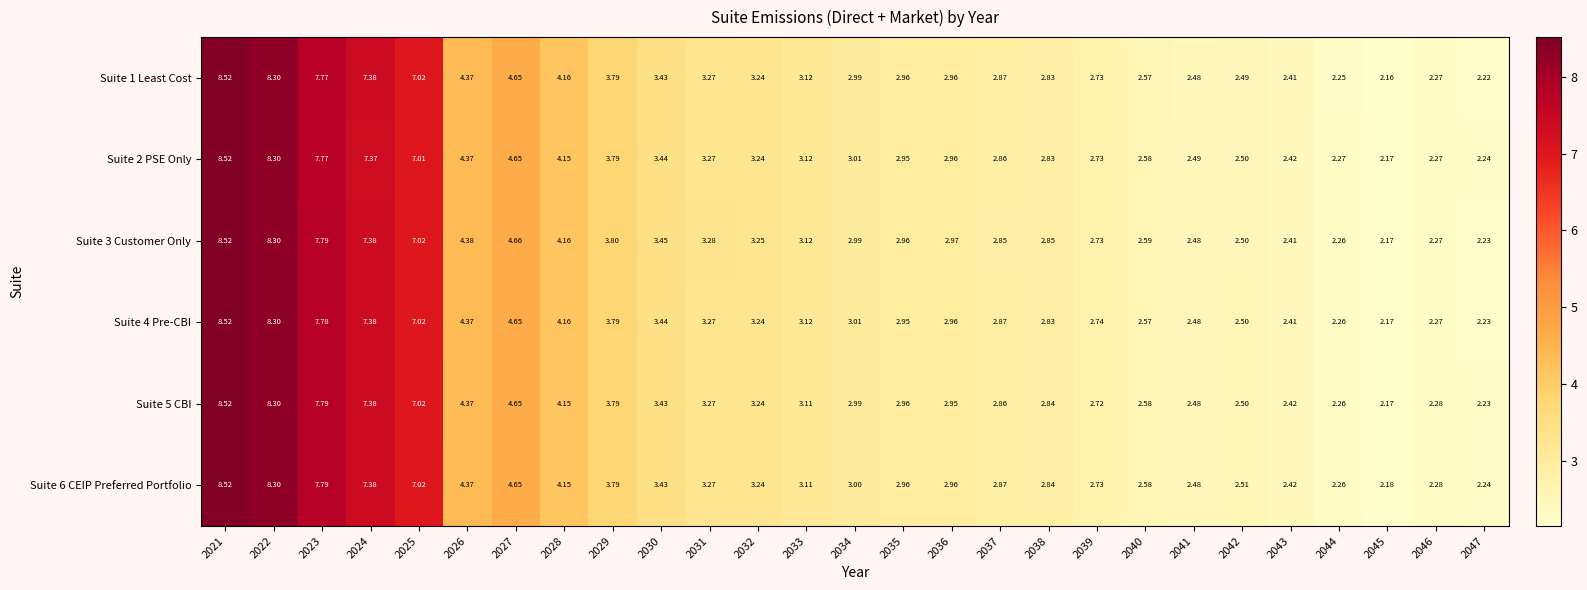

How many distinct data groups are displayed?

6